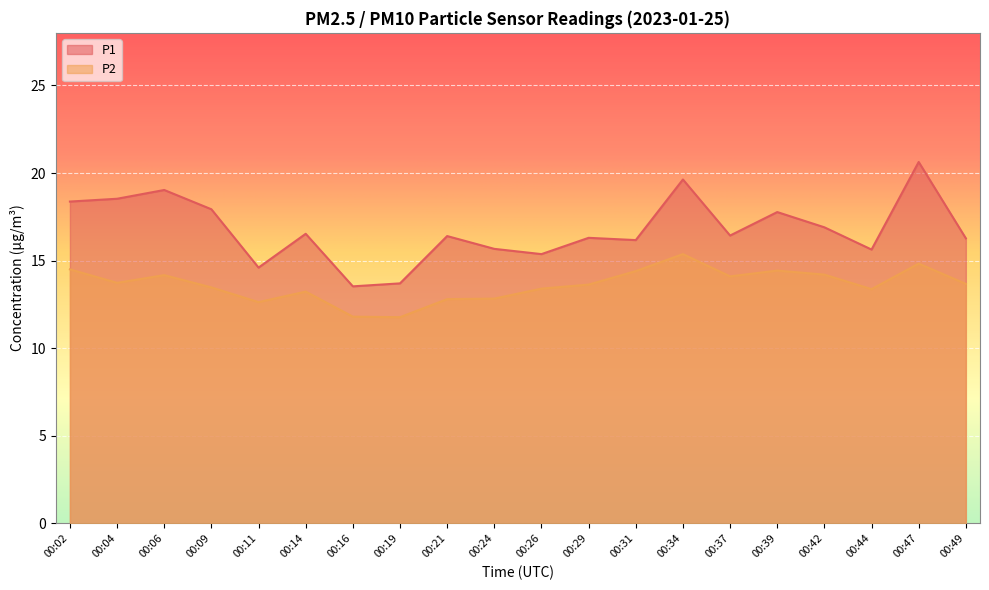

Count the number of categories in the chart.

20